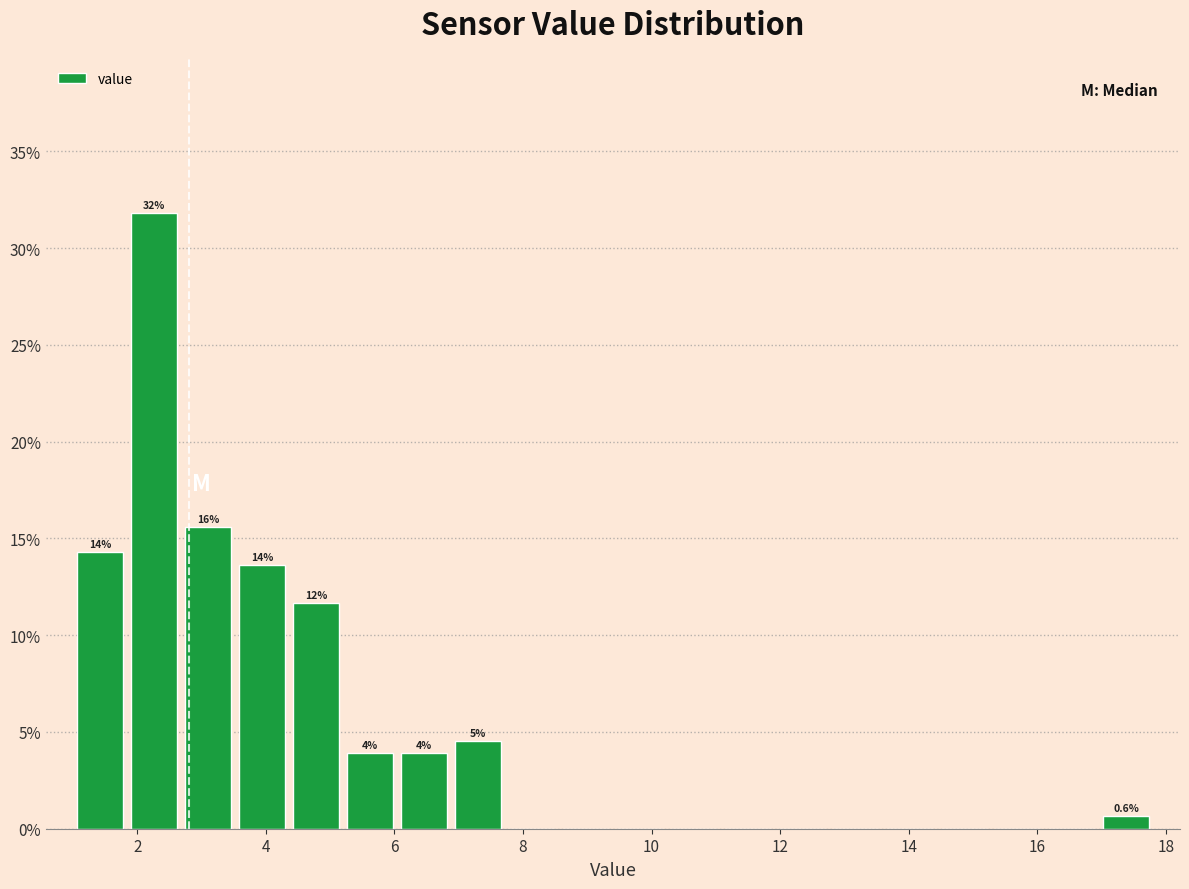

Over which range of the x-axis is the bar tallest?

1.84 to 2.68